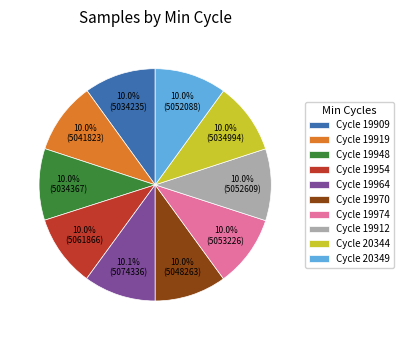

To the nearest percent, what is the average slice percentage?

10%